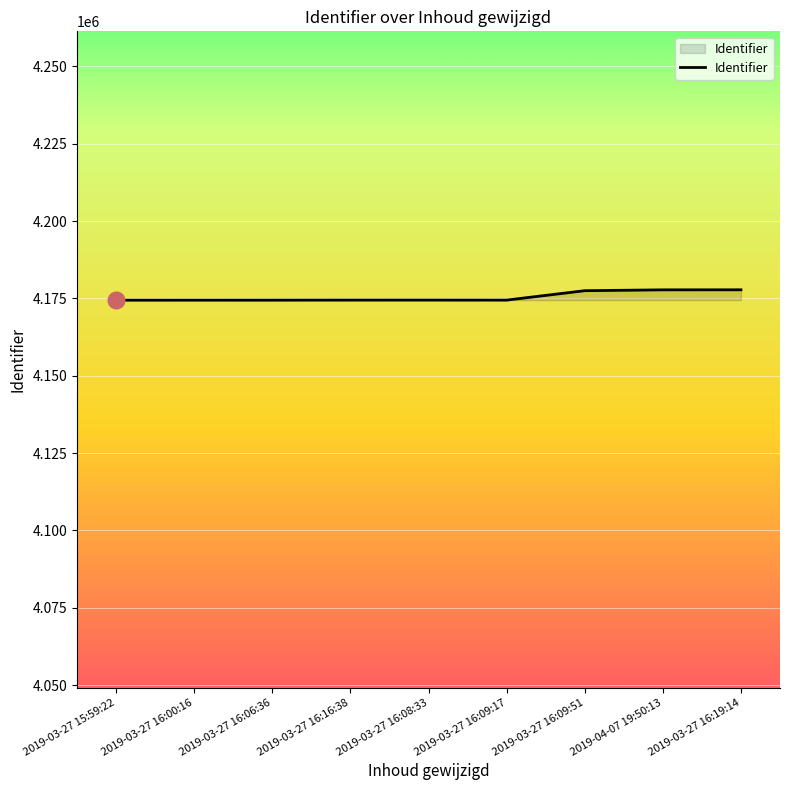

Is it true that the value at 2019-03-27 16:19:14 is 4177808?

True